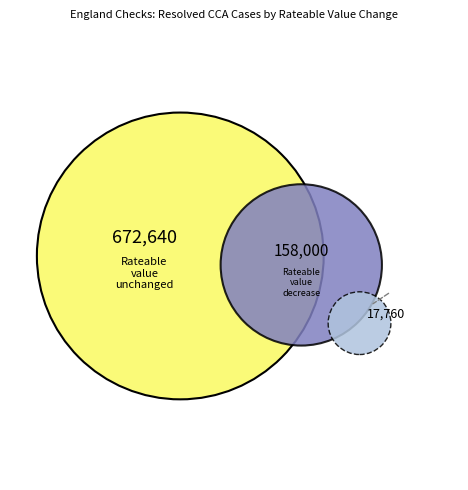

Does Rateable value decrease represent more than half of the total?

No